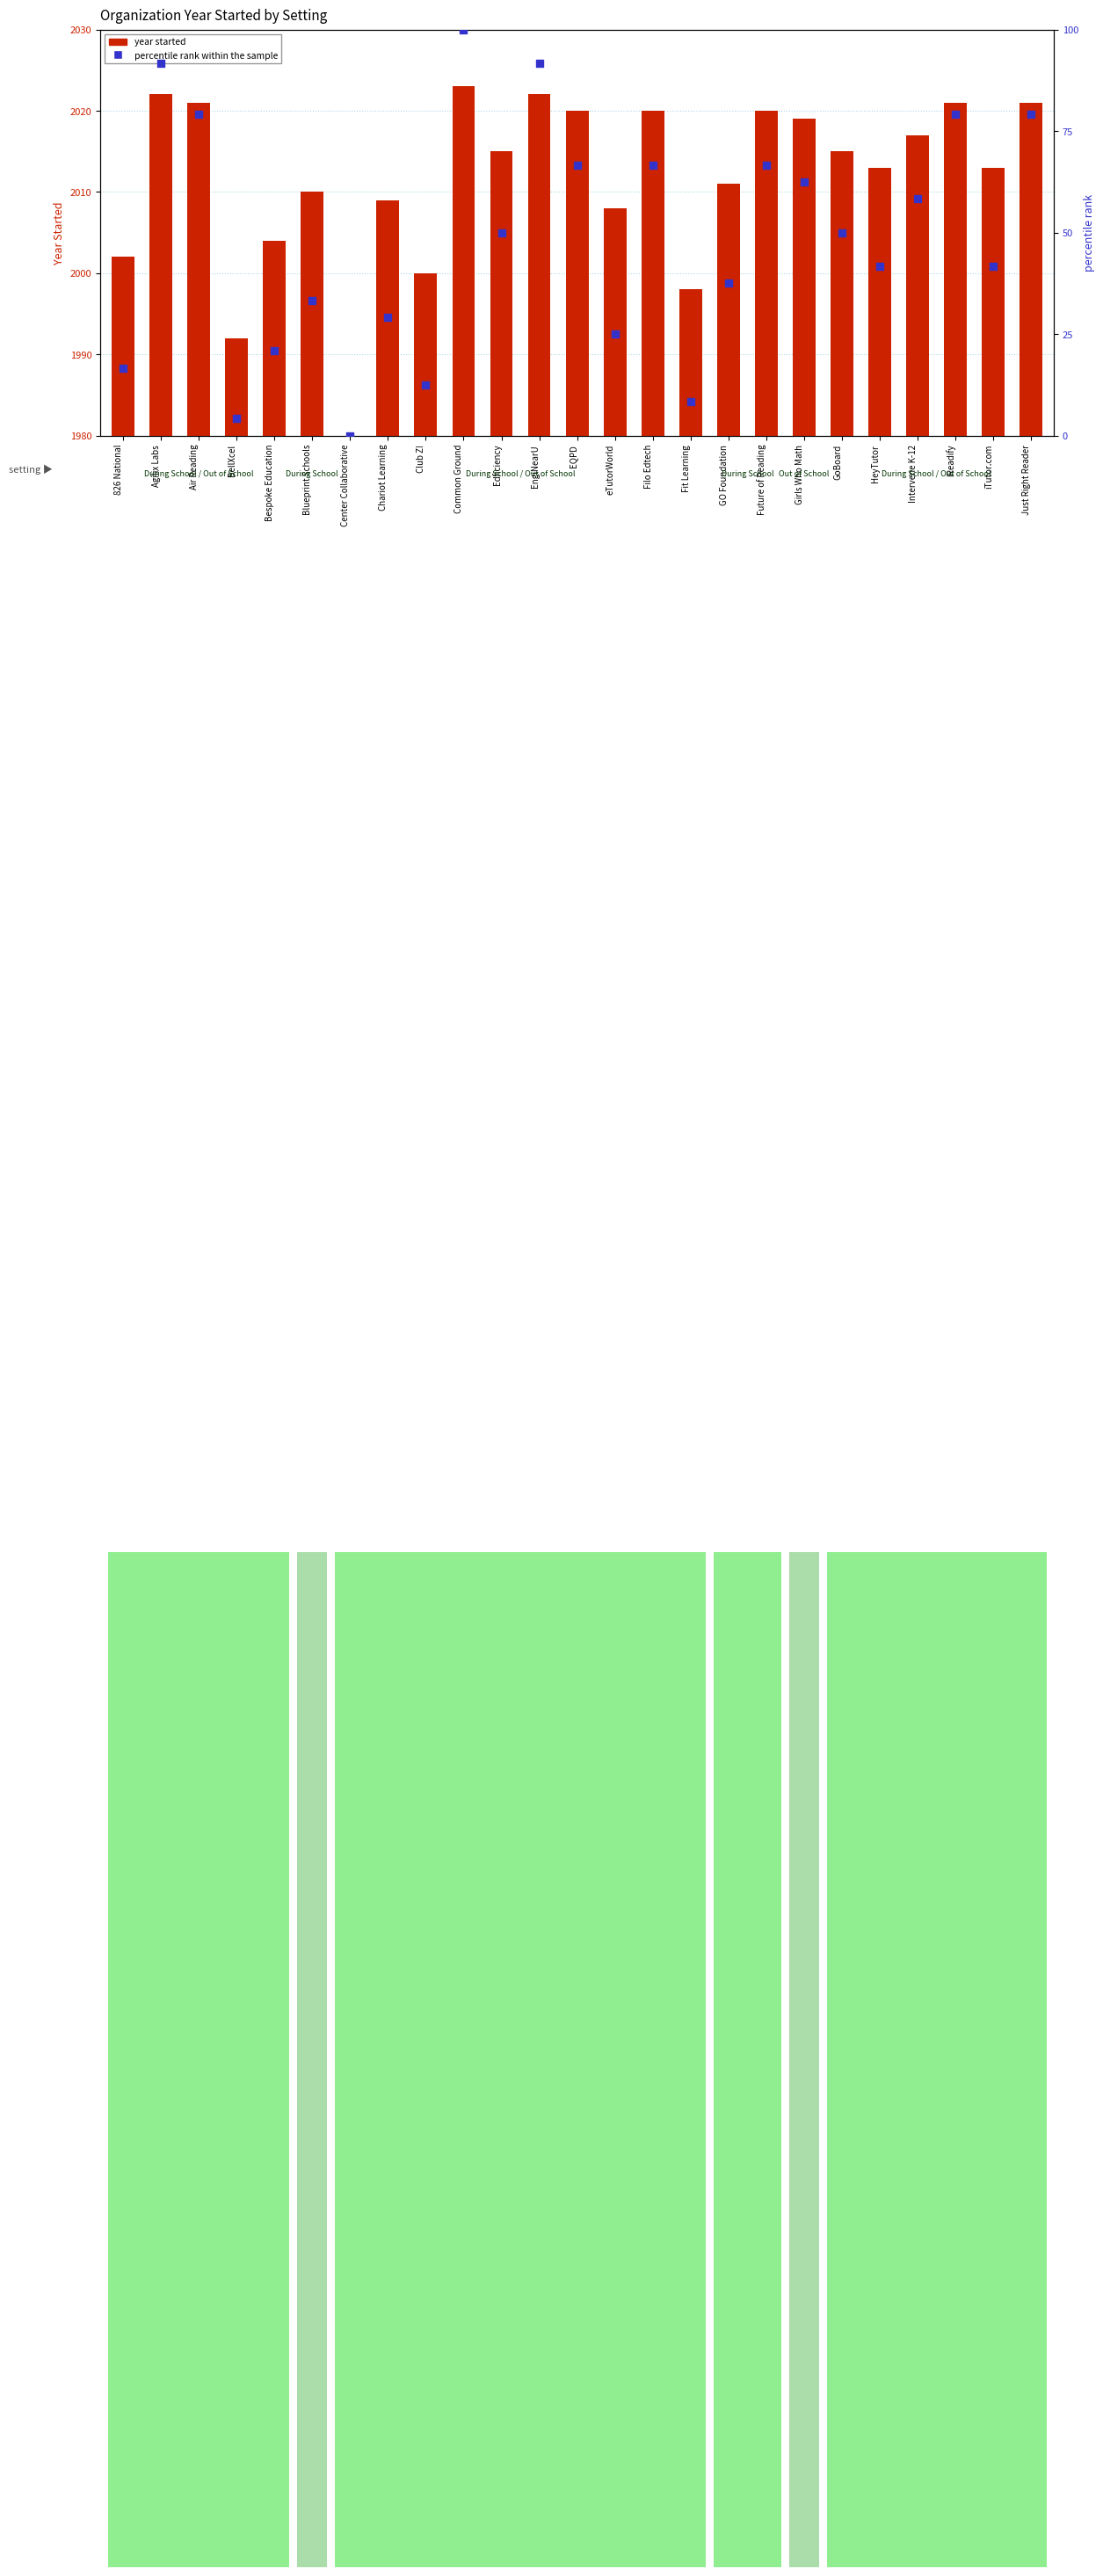

What are all the series names shown in the legend?

year started, percentile rank within the sample